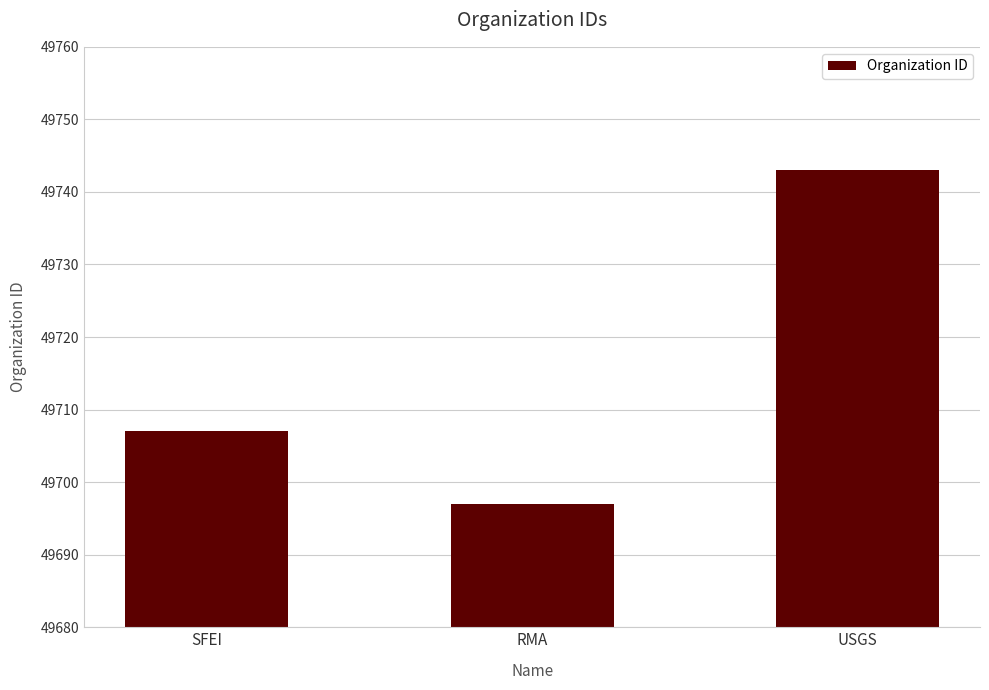

How many data points are less than 49707?

1